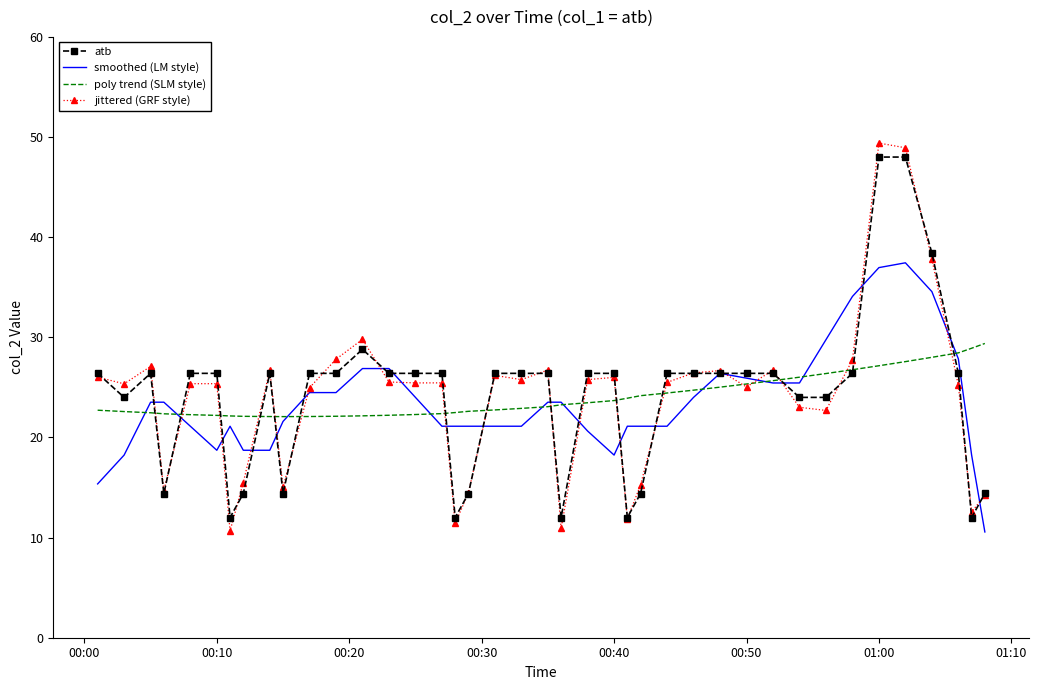

What is the maximum value for poly trend (SLM style)?

29.4